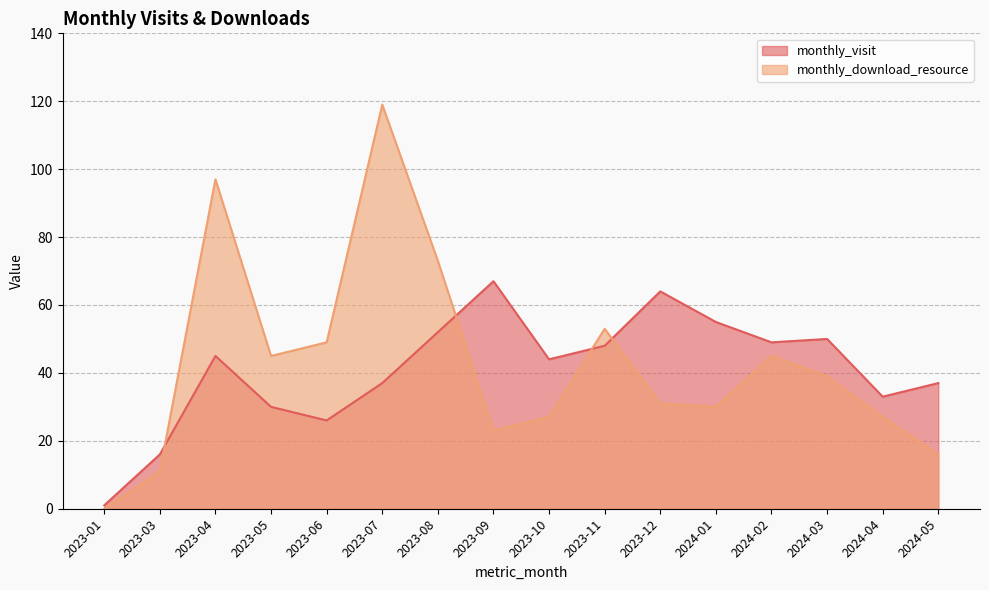

Rank the series by their maximum value, from highest to lowest.

monthly_download_resource, monthly_visit